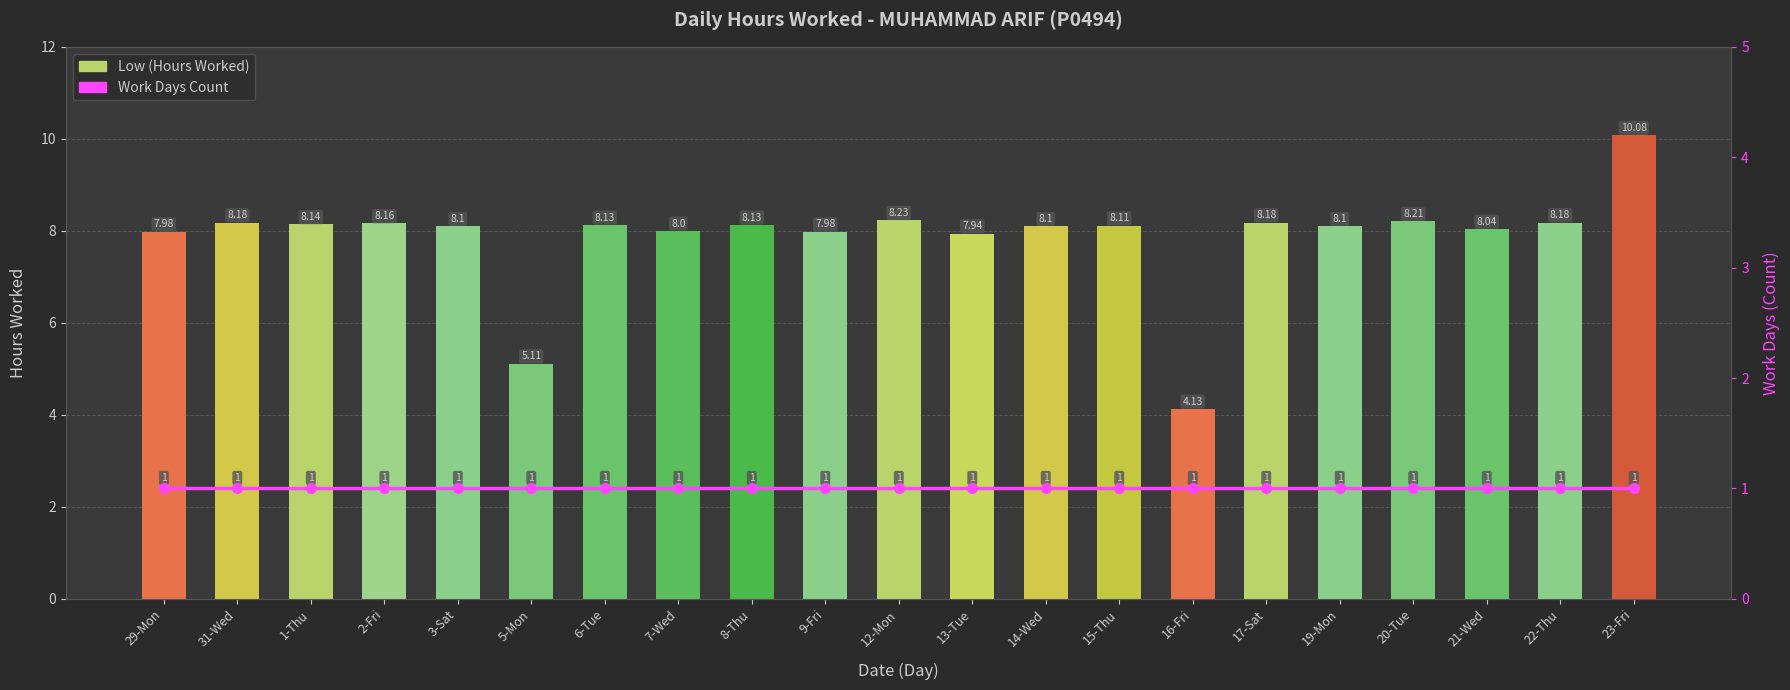

How many data points in Low (Hours Worked) are less than 8?

5